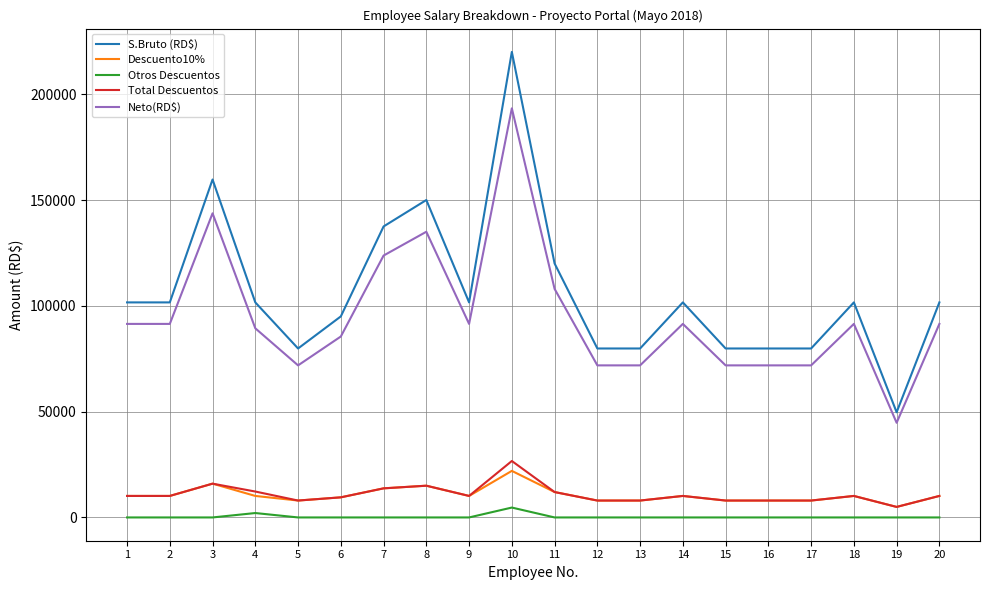

What is the difference between the highest and lowest values at 12?

79841.7